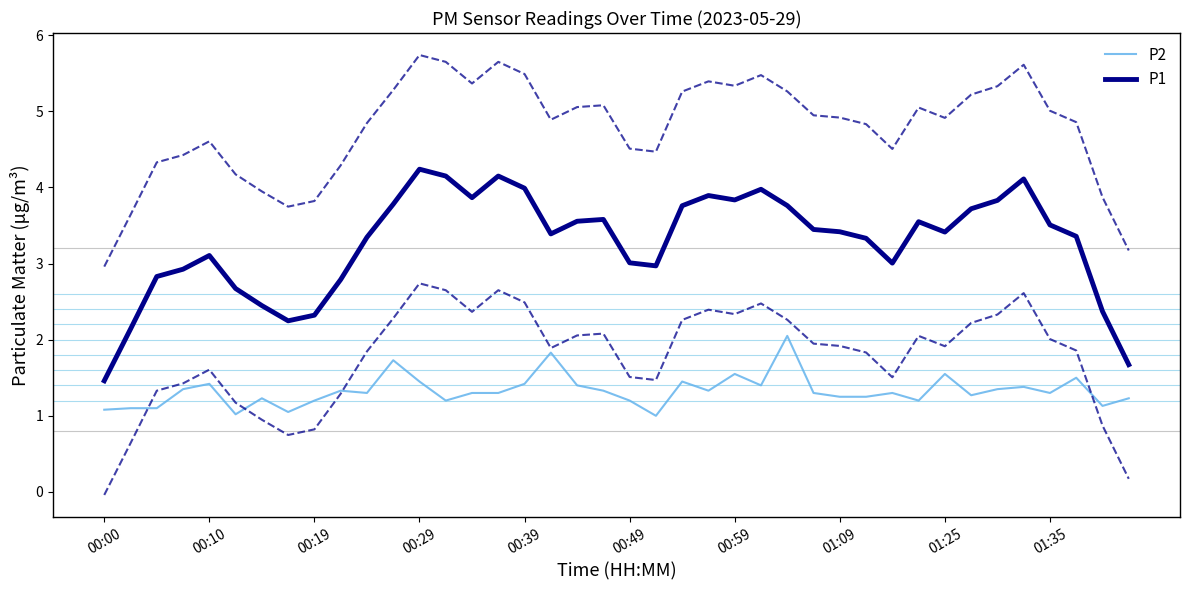

Where is the first local maximum for P1?

00:10